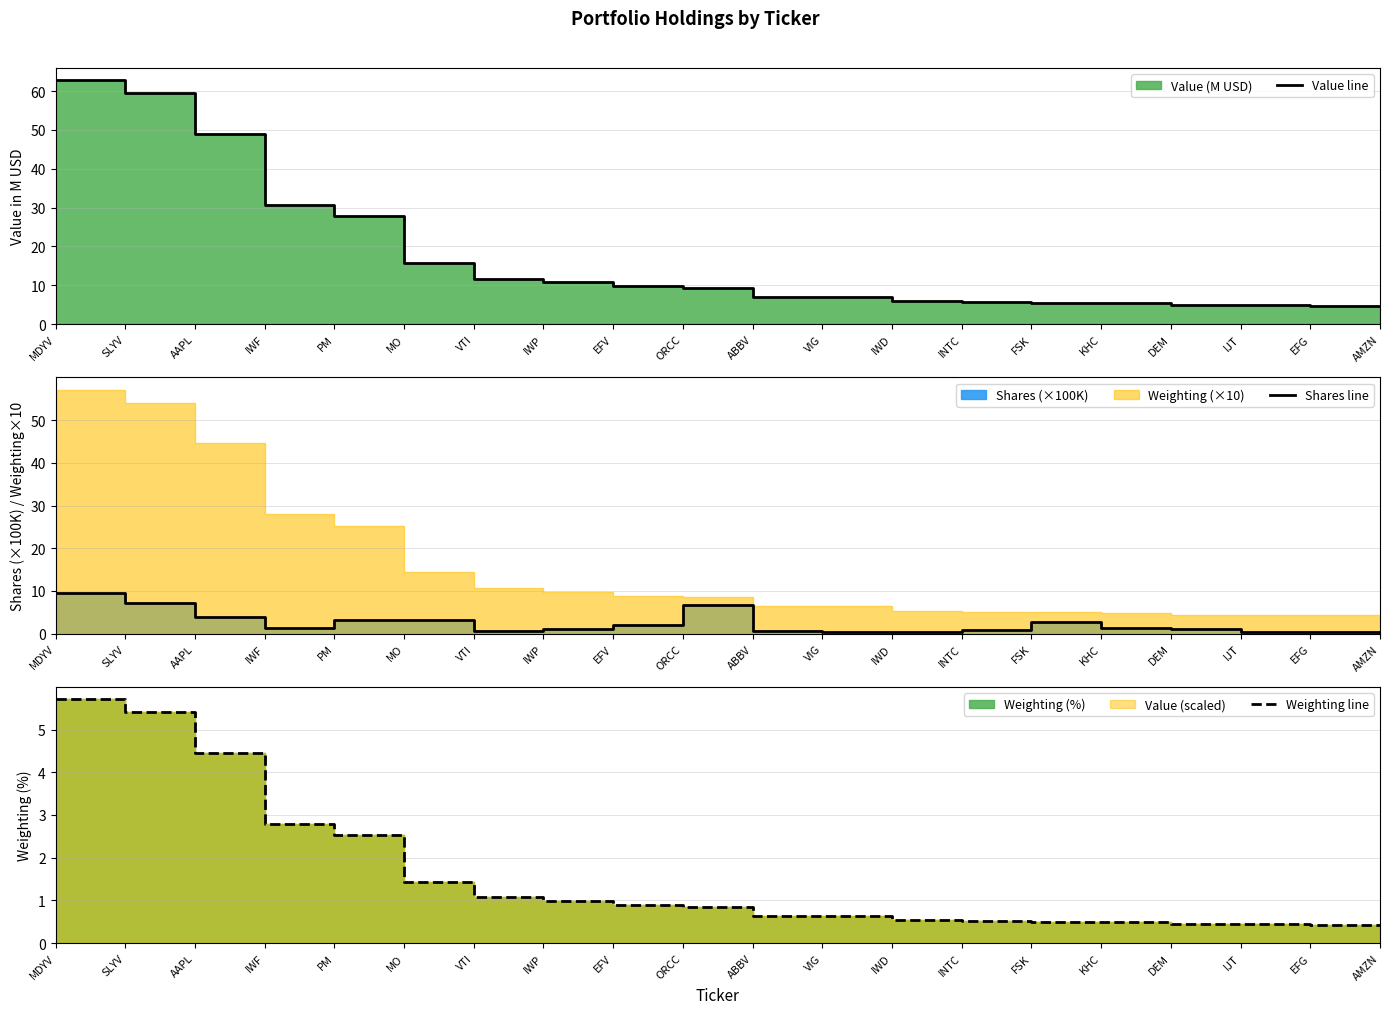

Count the number of data series in this chart.

3